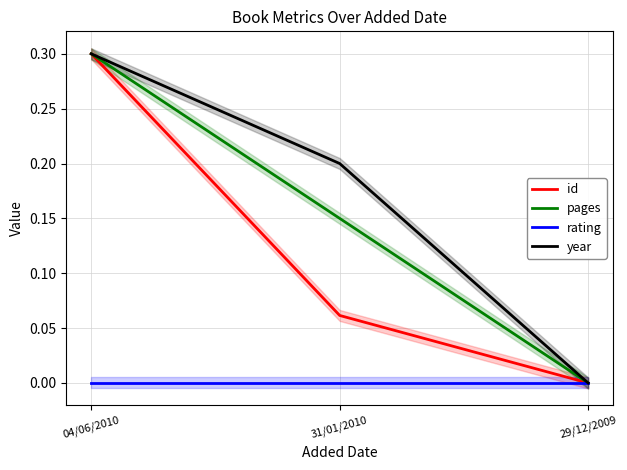

What are all the series names shown in the legend?

id, pages, rating, year